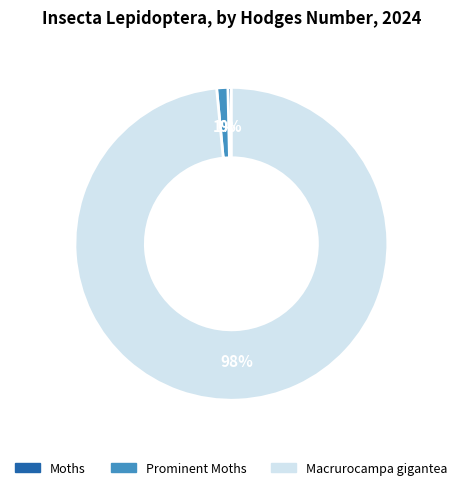

To the nearest percent, what is the combined percentage of Moths and Macrurocampa gigantea?

99%